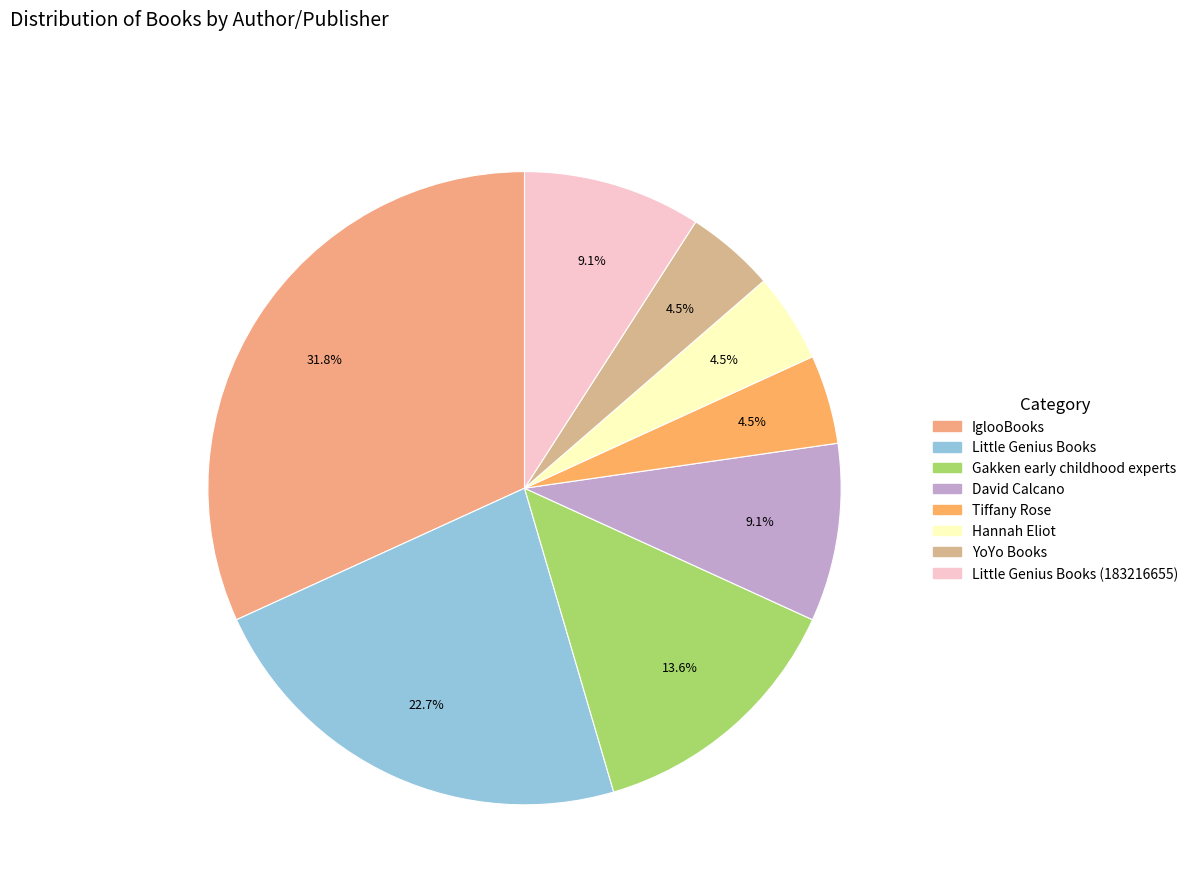

What is the largest slice in the pie chart?

IglooBooks